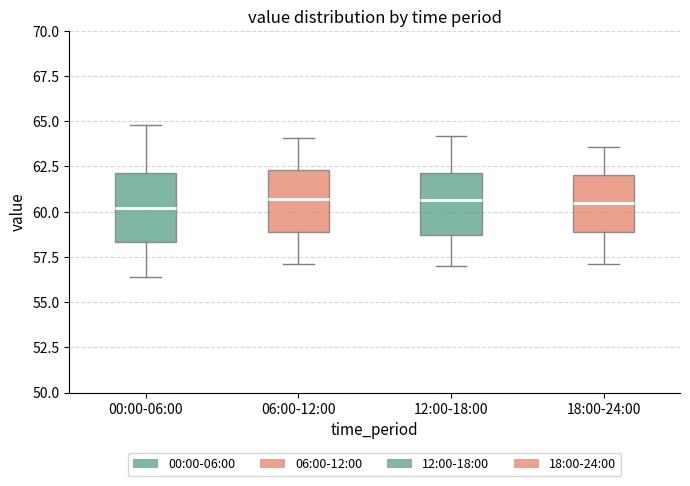

Where is the lower edge of the box for 12:00-18:00 on the y-axis? The values are not printed on the chart, so give them approximately, as read against the axis.

58.5